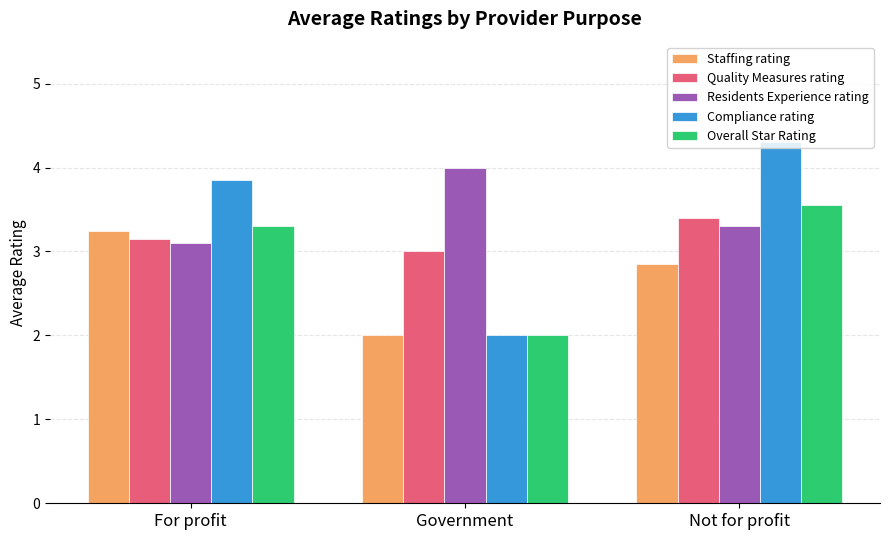

True or false: Overall Star Rating has a value of 3.3 at For profit.

True